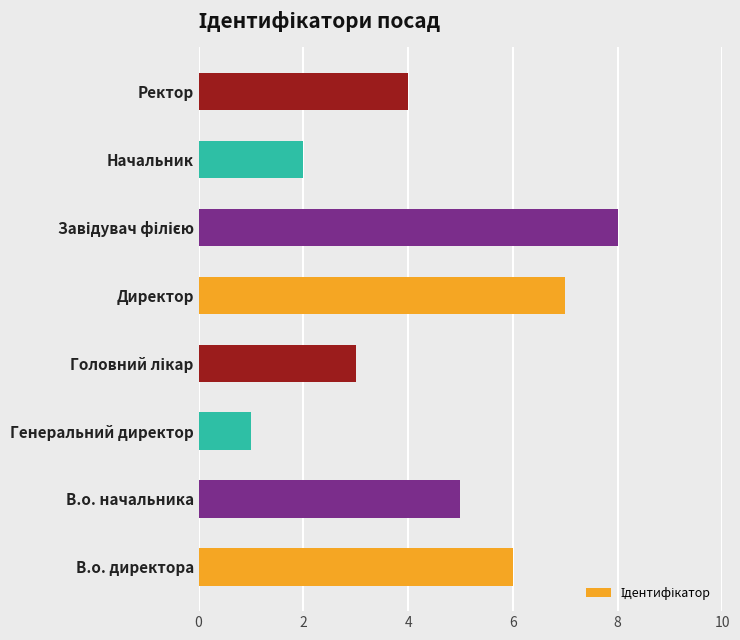

What is the ratio of the value at Ректор to the value at В.о. директора?

0.7